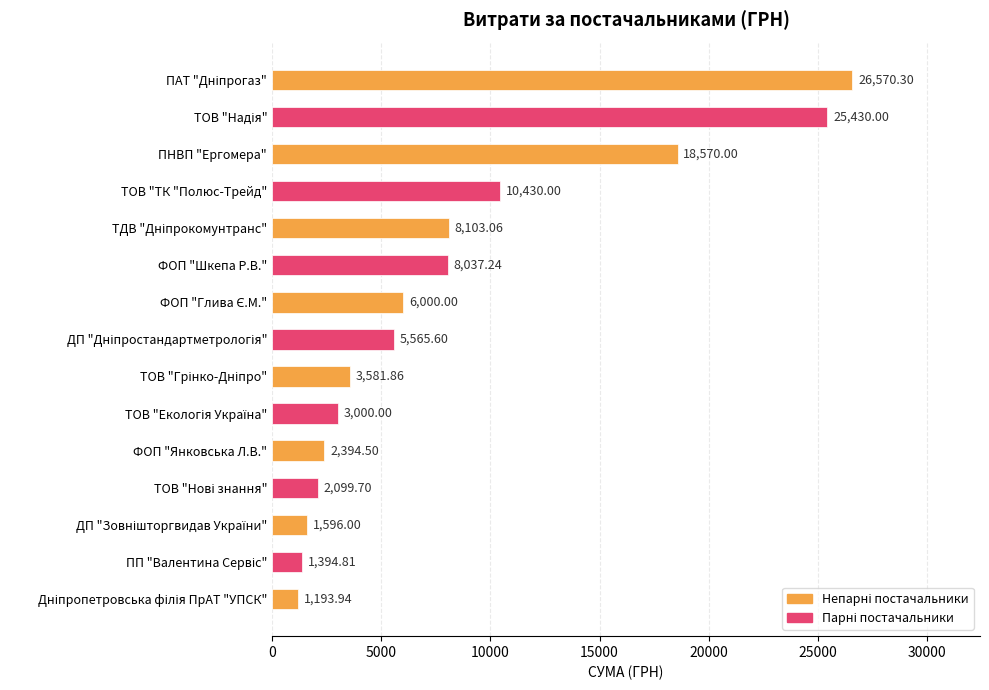

What is the change in value from ТОВ "ТК "Полюс-Трейд" to ФОП "Янковська Л.В."?

-8035.5